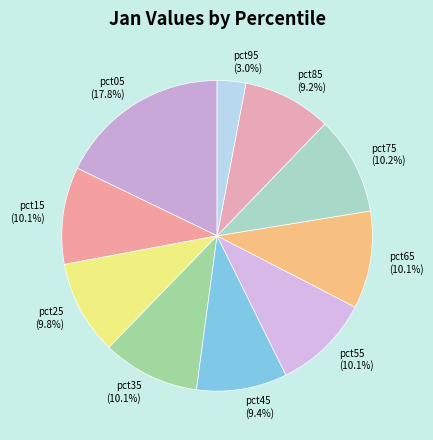

Is it true that pct85 is 9% of the pie?

True